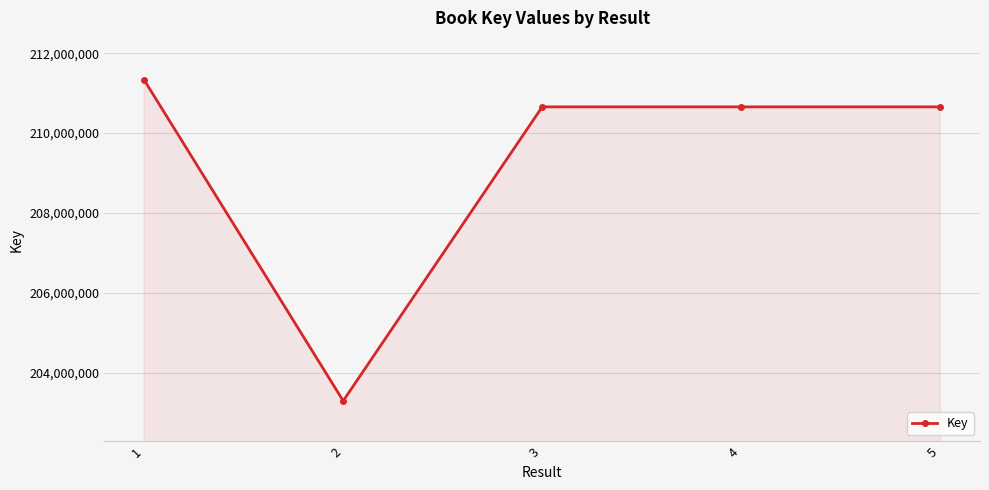

What is the value of the 2nd point from the left?

203290956